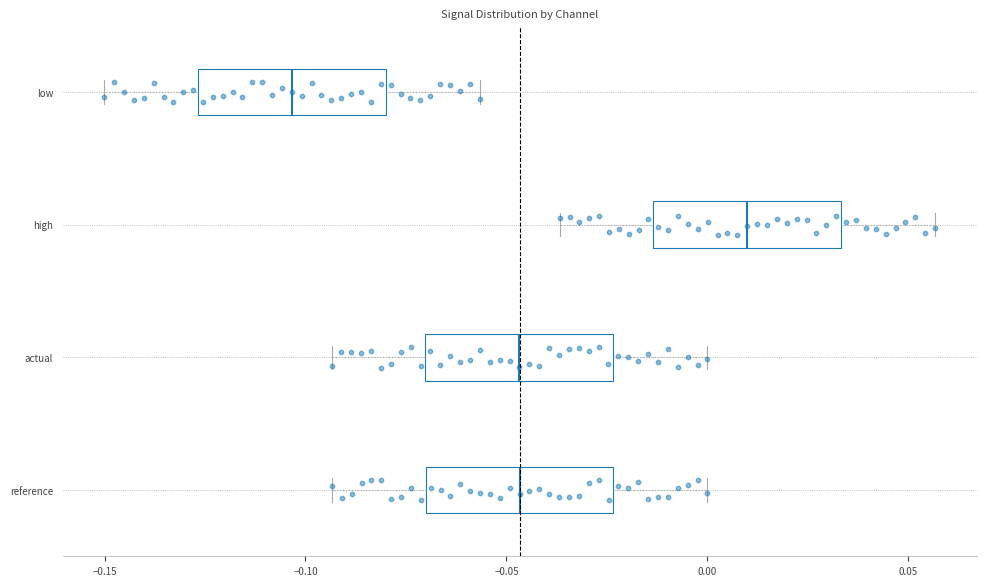

Which box's median line is the furthest to the left?

low